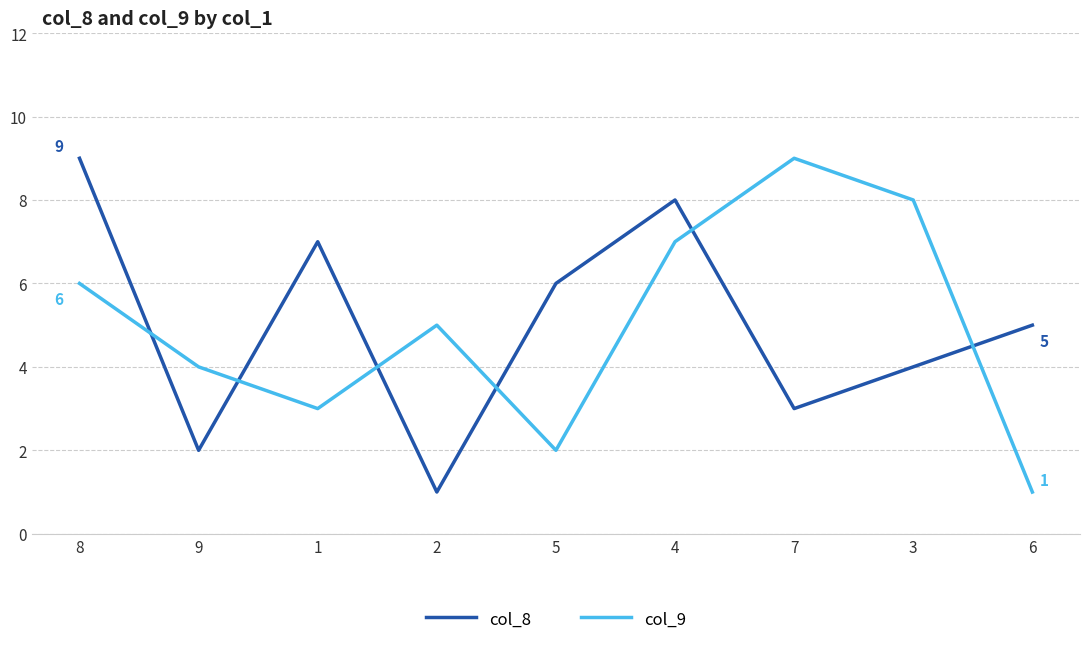

List the labels in order of col_8 value, smallest first.

2, 9, 7, 3, 6, 5, 1, 4, 8